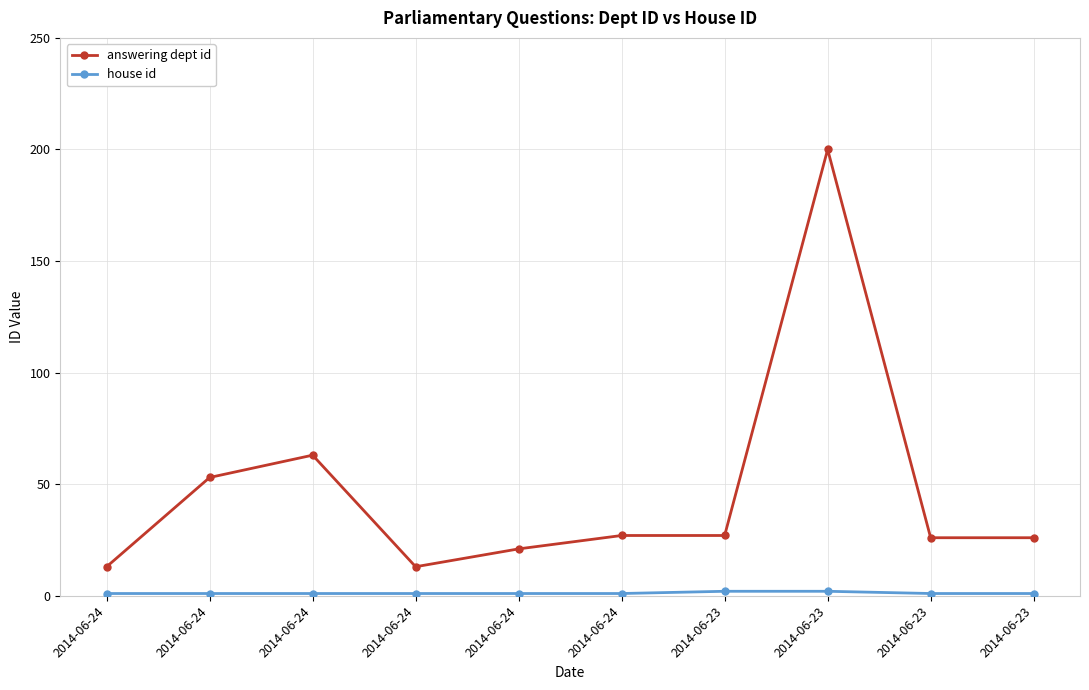

Where is the first local minimum for answering dept id?

2014-06-24